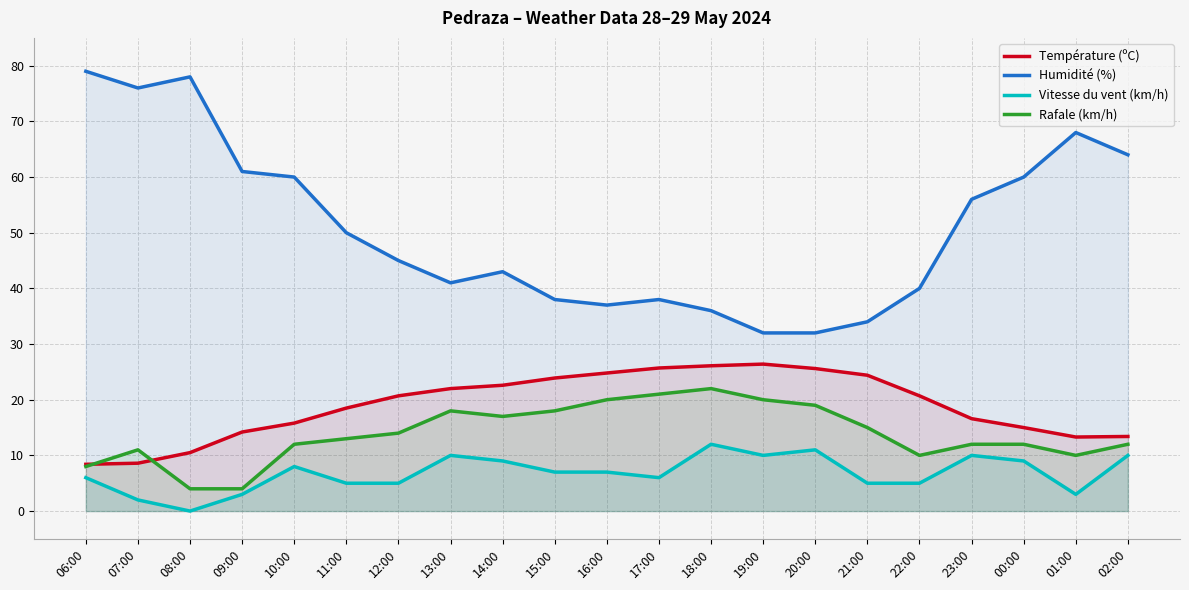

How many lines are shown in the chart?

4